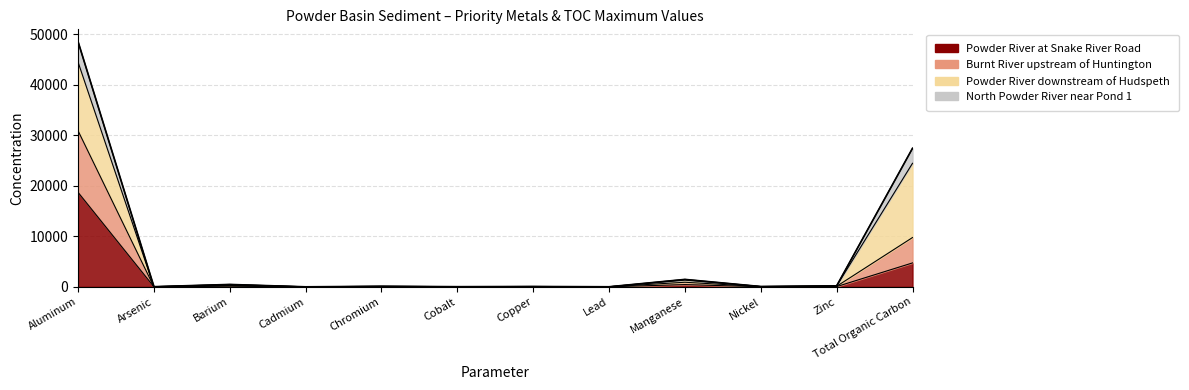

Read the value at Cadmium.

1.0